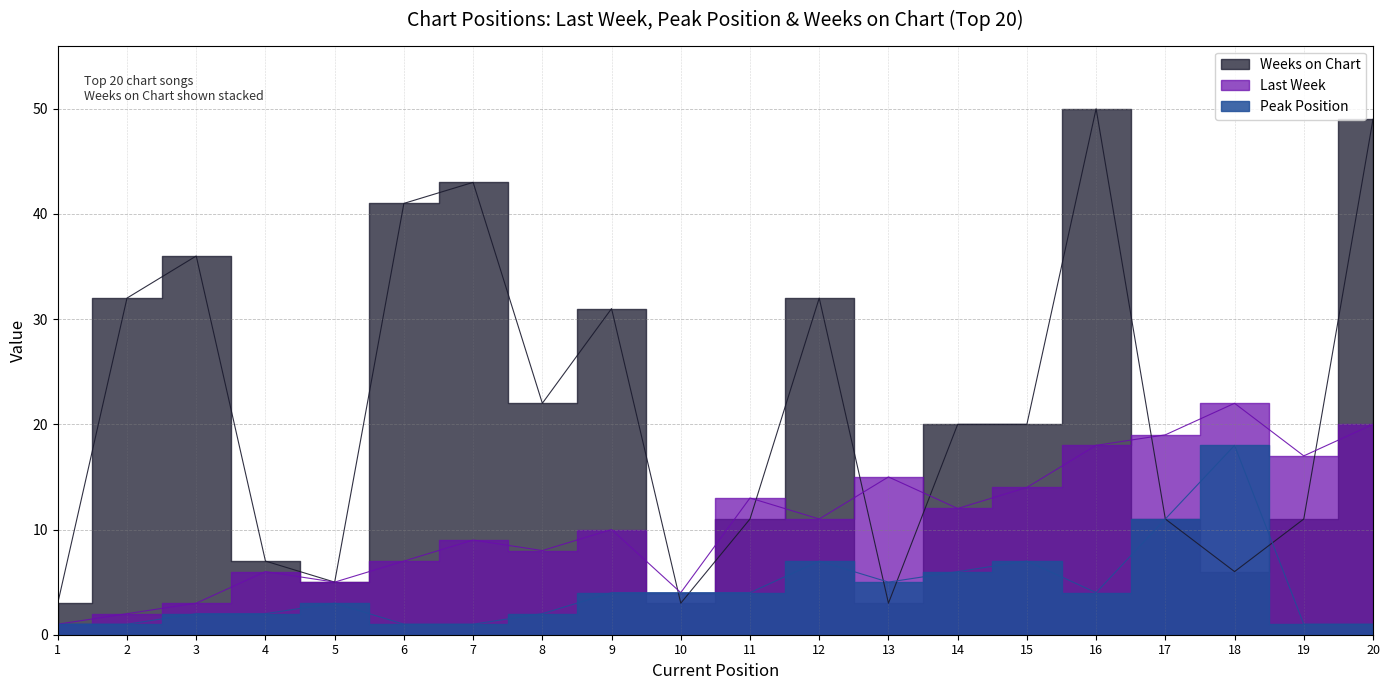

At 13, list the series in order from smallest to largest.

Weeks on Chart, Peak Position, Last Week